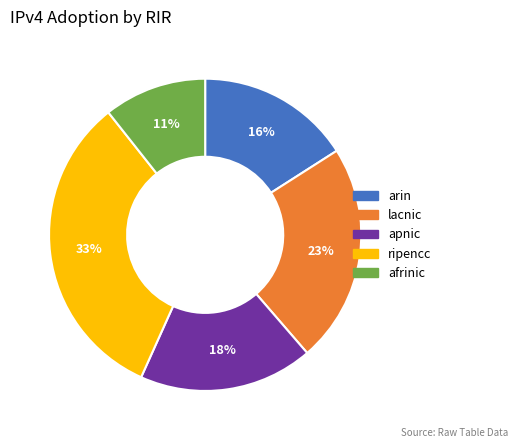

What is the smallest slice in the pie chart?

afrinic